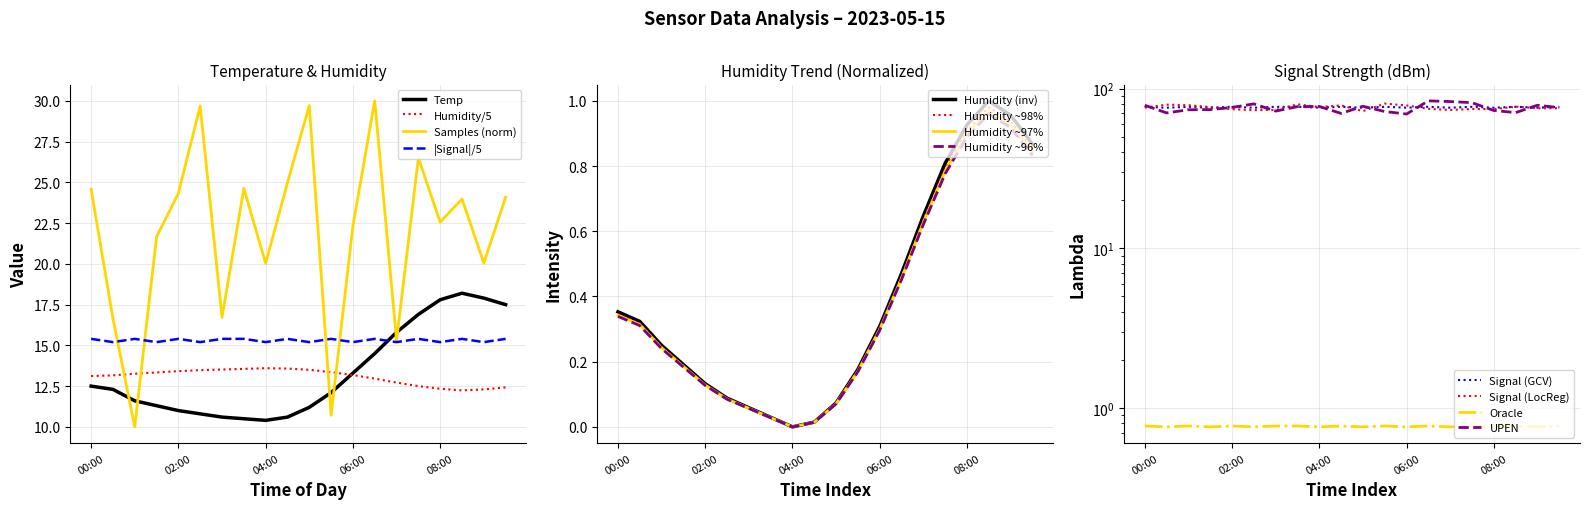

What is the sum of all Samples_norm values?

438.5